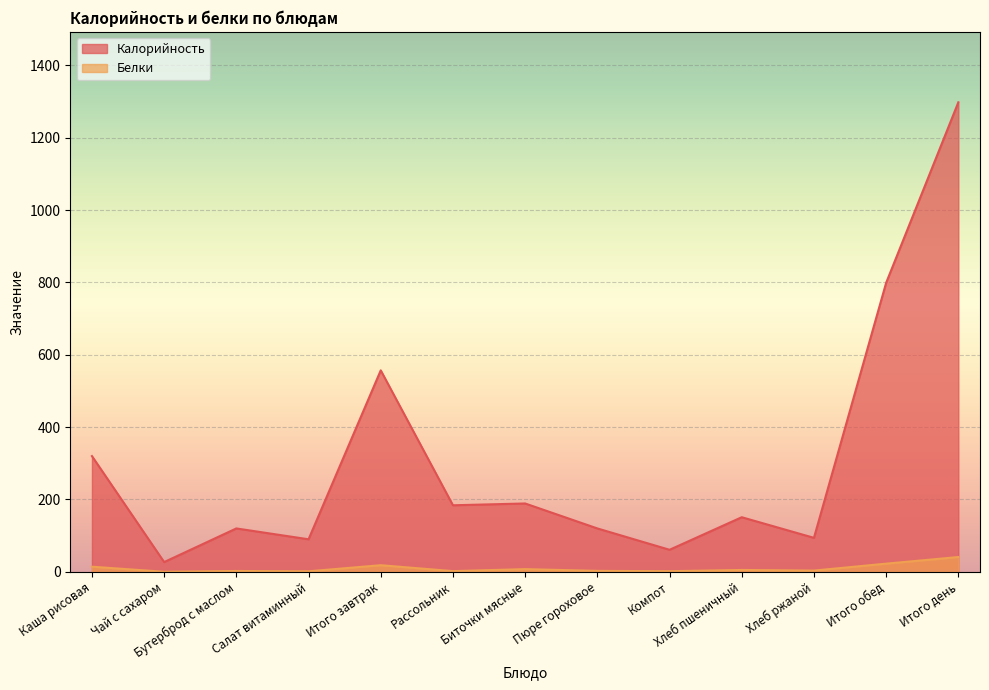

True or false: Калорийность has a value of 1856.7 at Итого день.

False